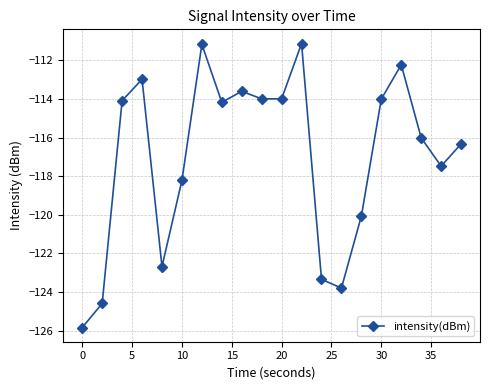

How many points are higher than both their immediate neighbors (excluding endpoints)?

5